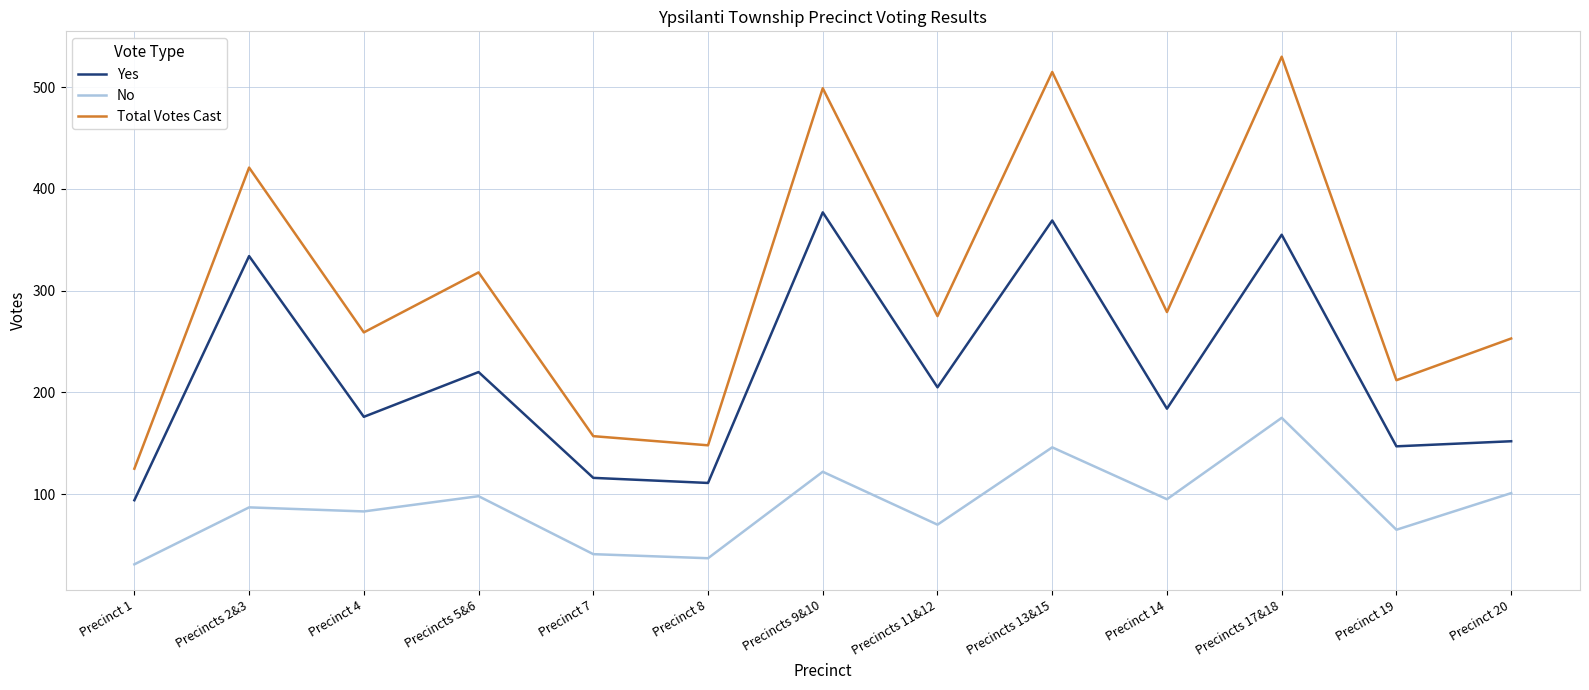

What is the total value across all series at Precincts 11&12?

550